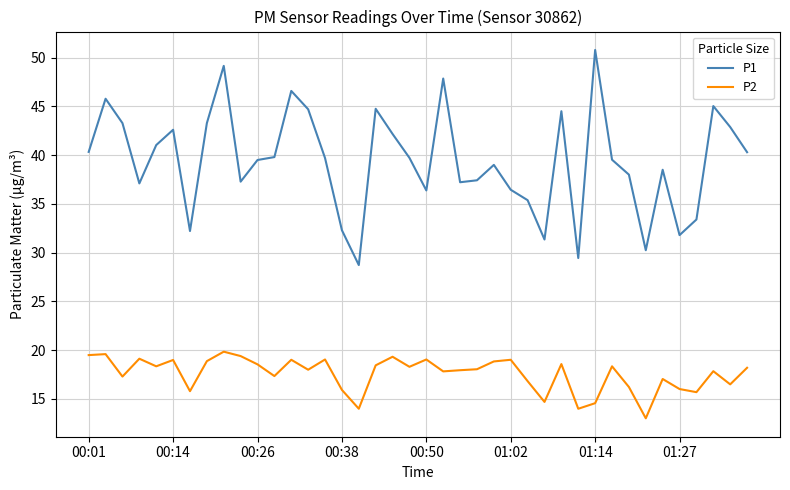

What is the highest value of the P2 series?

19.9